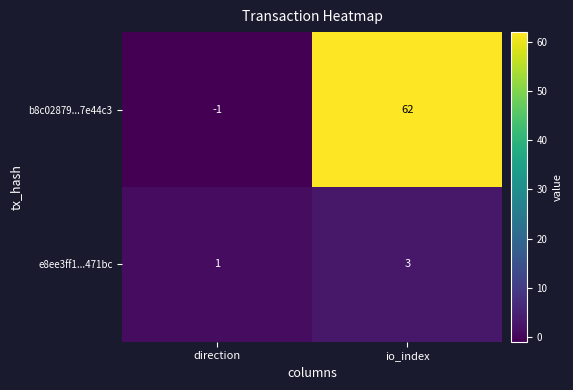

Which series has the largest total across all categories?

b8c02879...7e44c3